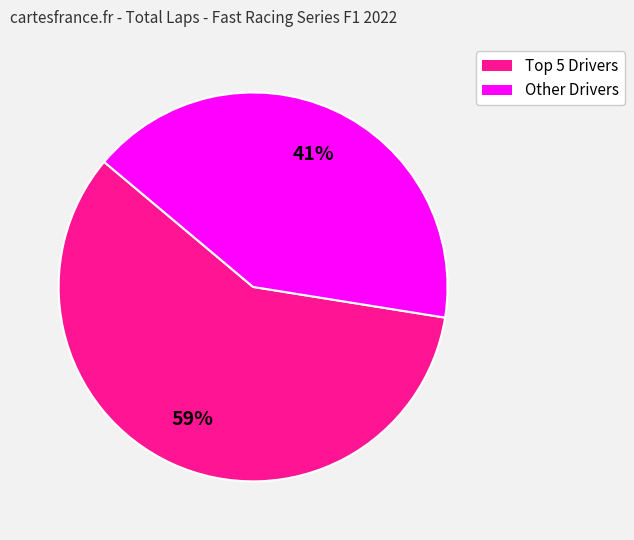

Is there any slice that represents more than half of the pie?

Yes